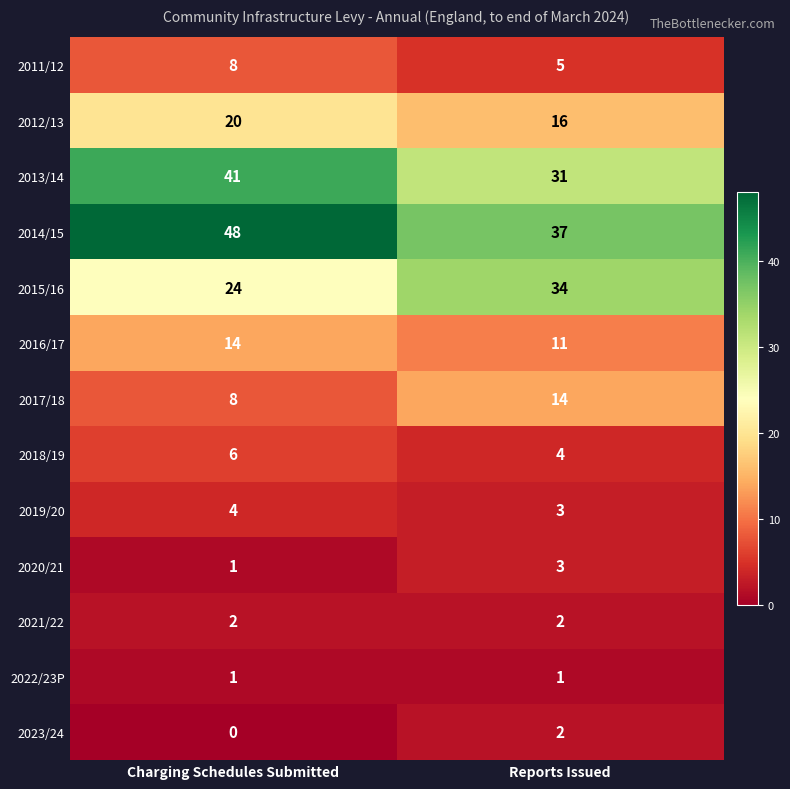

Reading right to left, transcribe all the data shown in this chart.

2011/12: Reports Issued=5	Charging Schedules Submitted=8
2012/13: Reports Issued=16	Charging Schedules Submitted=20
2013/14: Reports Issued=31	Charging Schedules Submitted=41
2014/15: Reports Issued=37	Charging Schedules Submitted=48
2015/16: Reports Issued=34	Charging Schedules Submitted=24
2016/17: Reports Issued=11	Charging Schedules Submitted=14
2017/18: Reports Issued=14	Charging Schedules Submitted=8
2018/19: Reports Issued=4	Charging Schedules Submitted=6
2019/20: Reports Issued=3	Charging Schedules Submitted=4
2020/21: Reports Issued=3	Charging Schedules Submitted=1
2021/22: Reports Issued=2	Charging Schedules Submitted=2
2022/23P: Reports Issued=1	Charging Schedules Submitted=1
2023/24: Reports Issued=2	Charging Schedules Submitted=0